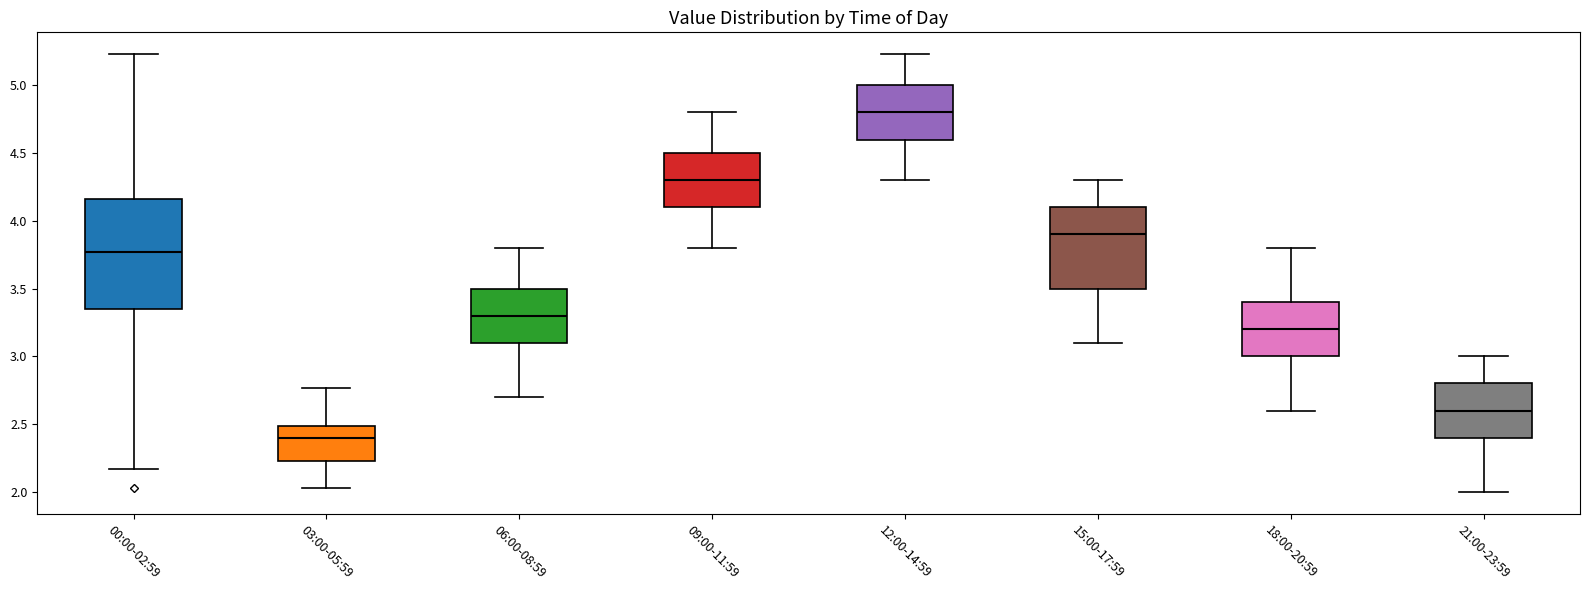

Where is the lower edge of the box for 21:00-23:59 on the y-axis? The values are not printed on the chart, so give them approximately, as read against the axis.

2.40